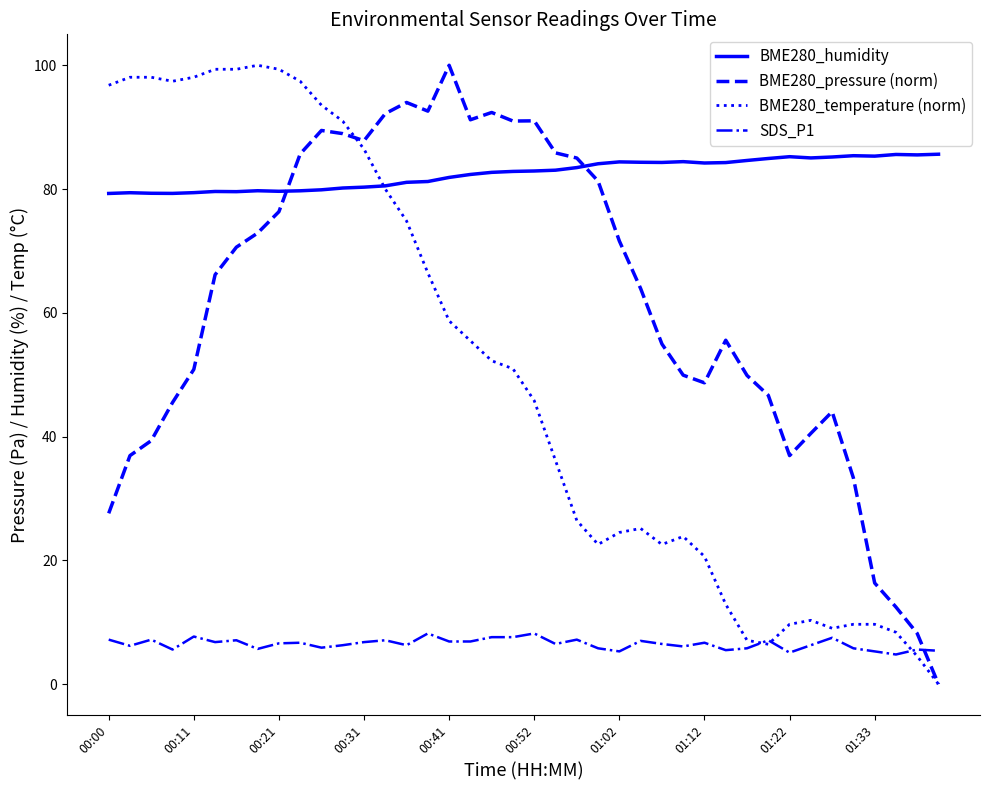

After their last crossing, which series has the higher values: BME280_pressure (norm) or SDS_P1?

SDS_P1